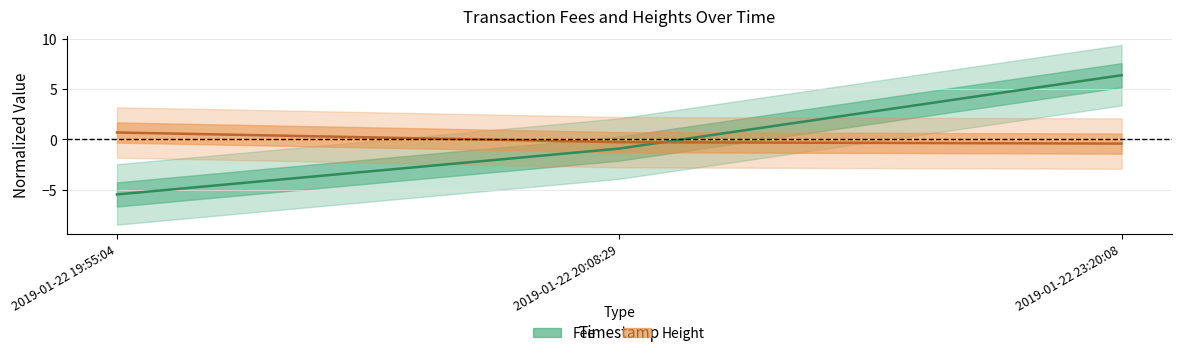

At 2019-01-22 19:55:04, list the series in order from smallest to largest.

Fee, Height